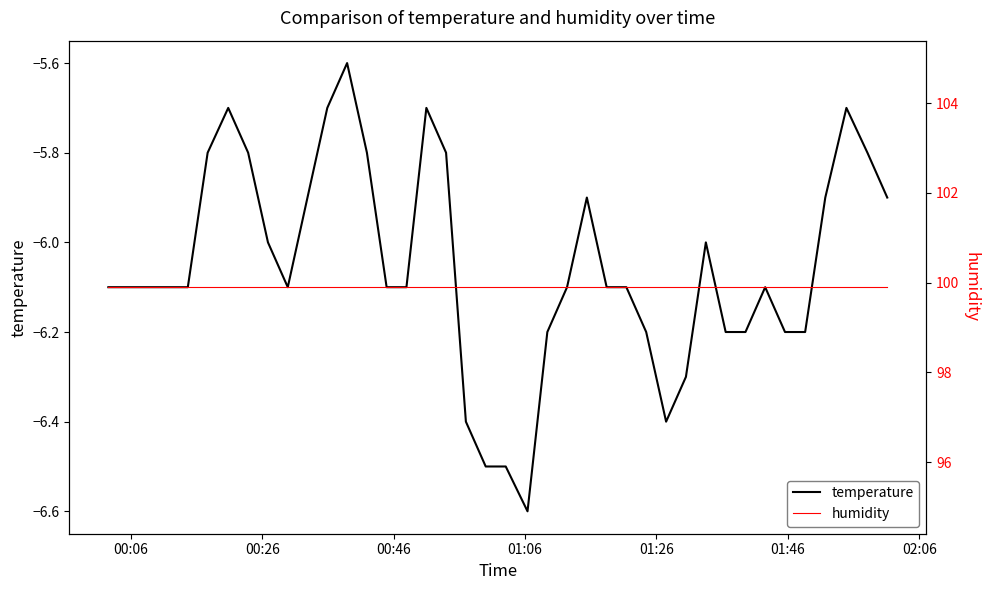

Reading right to left, what are all the values shown in this chart?

temperature: -5.9	-5.8	-5.7	-5.9	-6.2	-6.2	-6.1	-6.2	-6.2	-6.0	-6.3	-6.4	-6.2	-6.1	-6.1	-5.9	-6.1	-6.2	-6.6	-6.5	-6.5	-6.4	-5.8	-5.7	-6.1	-6.1	-5.8	-5.6	-5.7	-5.9	-6.1	-6.0	-5.8	-5.7	-5.8	-6.1	-6.1	-6.1	-6.1	-6.1
humidity: 99.9	99.9	99.9	99.9	99.9	99.9	99.9	99.9	99.9	99.9	99.9	99.9	99.9	99.9	99.9	99.9	99.9	99.9	99.9	99.9	99.9	99.9	99.9	99.9	99.9	99.9	99.9	99.9	99.9	99.9	99.9	99.9	99.9	99.9	99.9	99.9	99.9	99.9	99.9	99.9